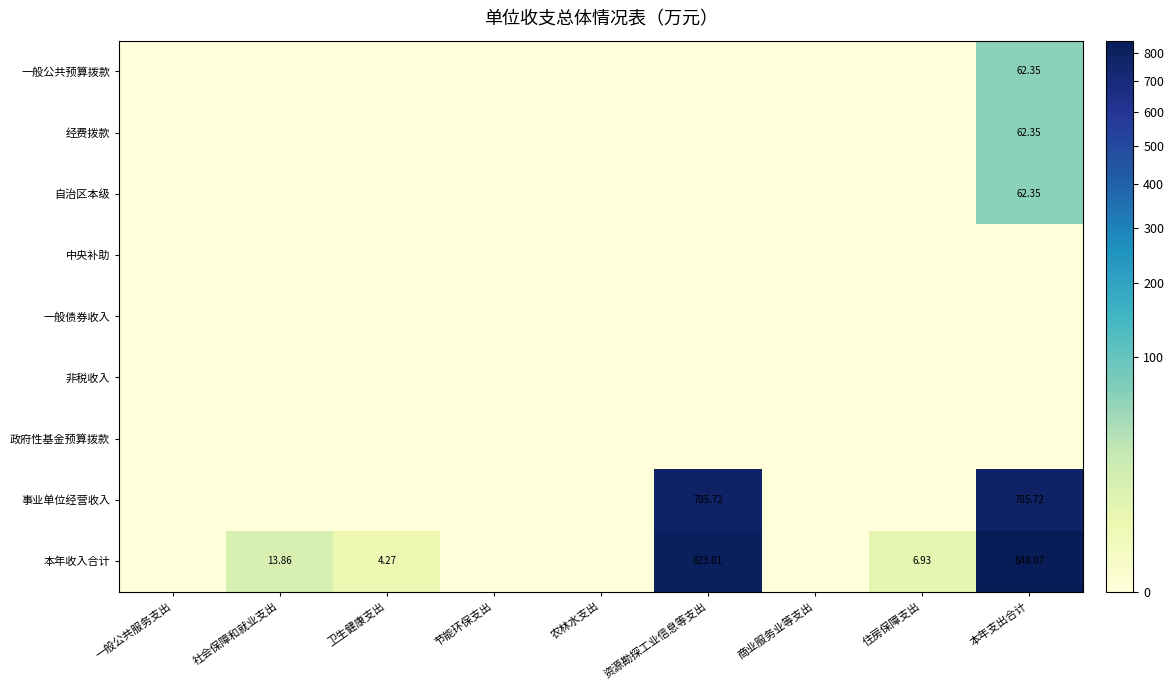

True or false: 政府性基金预算拨款 has a value of 0.0 at 一般公共服务支出.

True